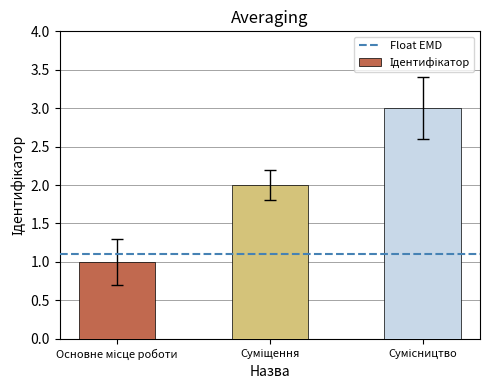

What is the maximum value shown in the chart?

3